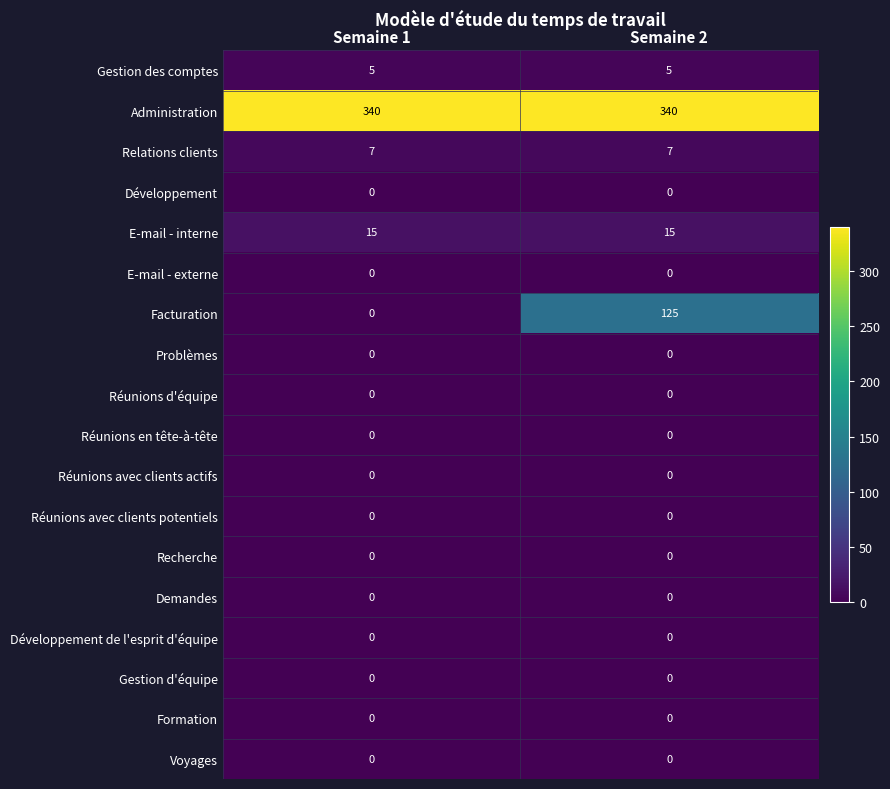

What is the approximate value of Administration at Semaine 1?

340